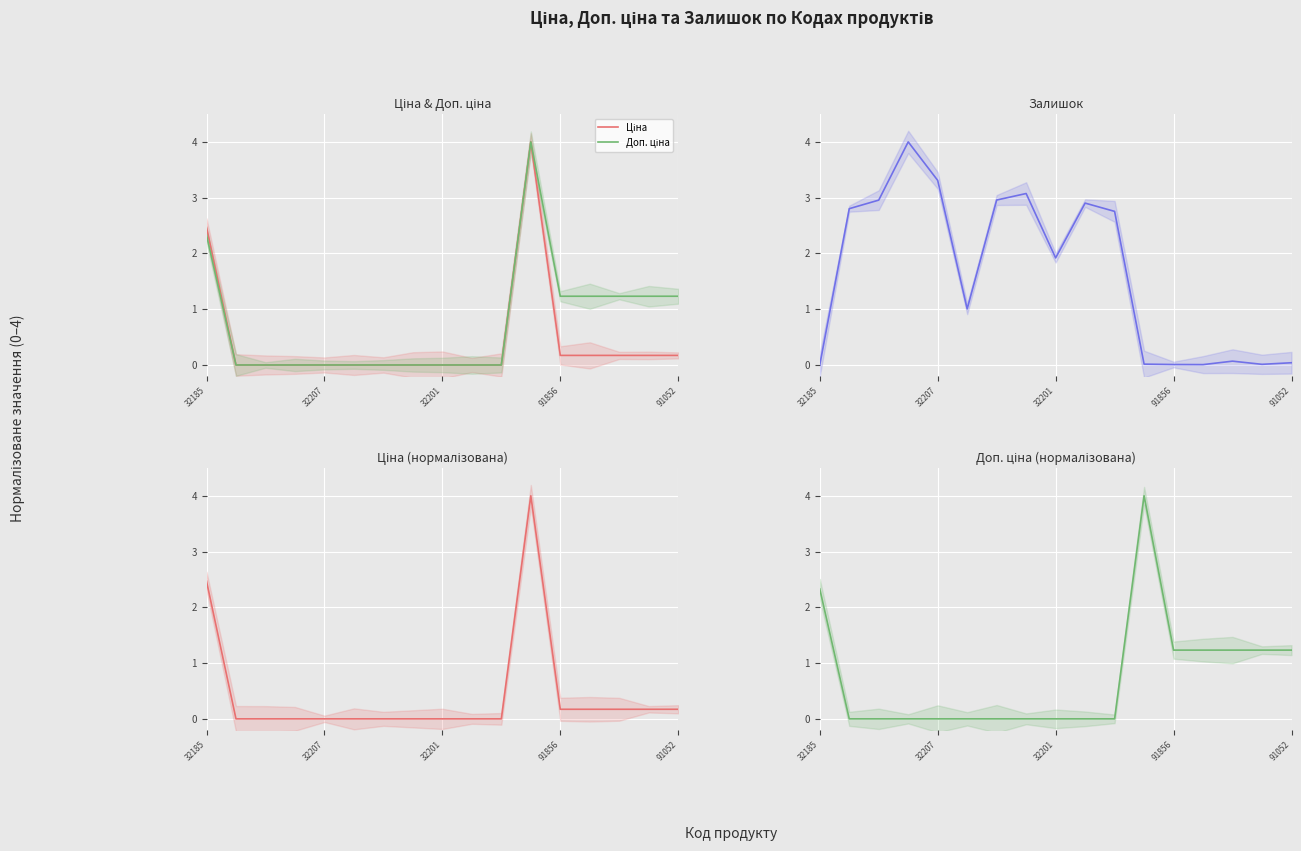

At how many categories does at least one series exceed 2?

10